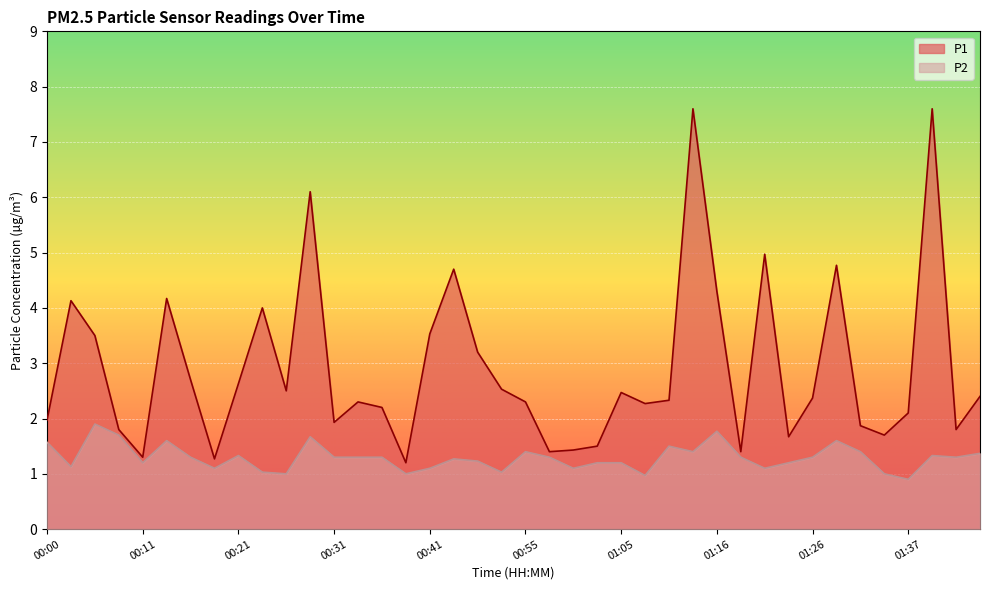

What is the value of the P1 point at the 16th from the left?

1.2